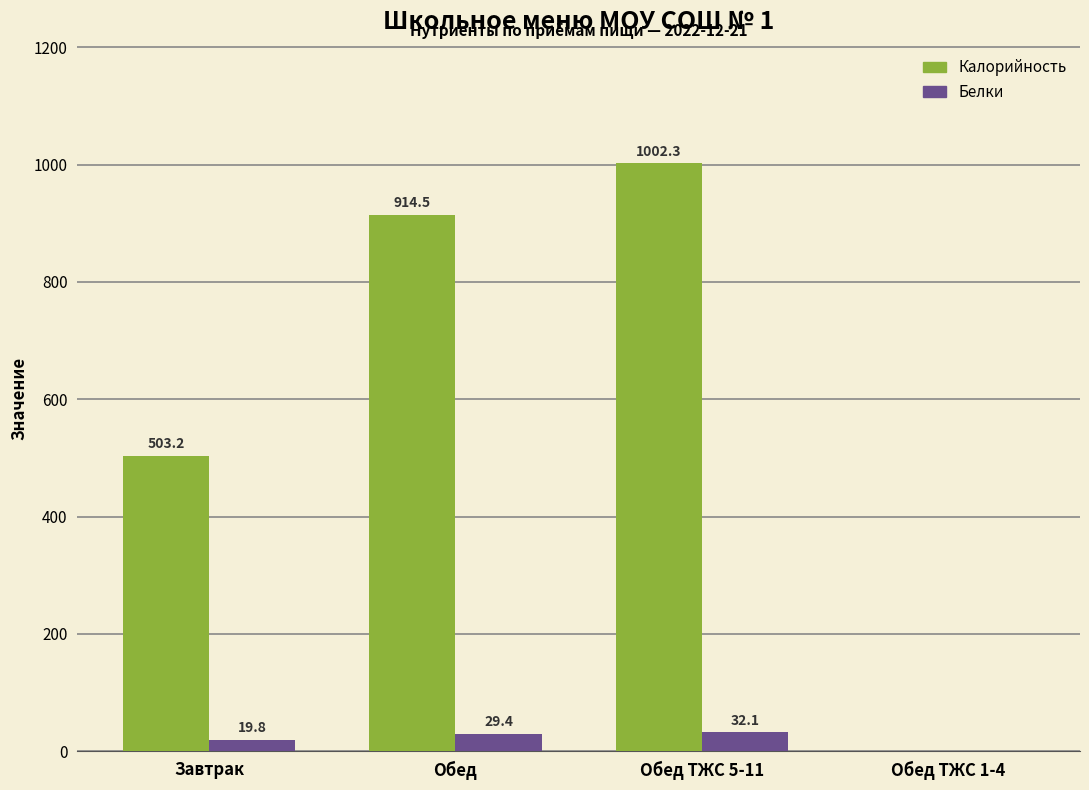

What is the sum of the Калорийность values at Завтрак and Обед ТЖС 5-11?

1505.6